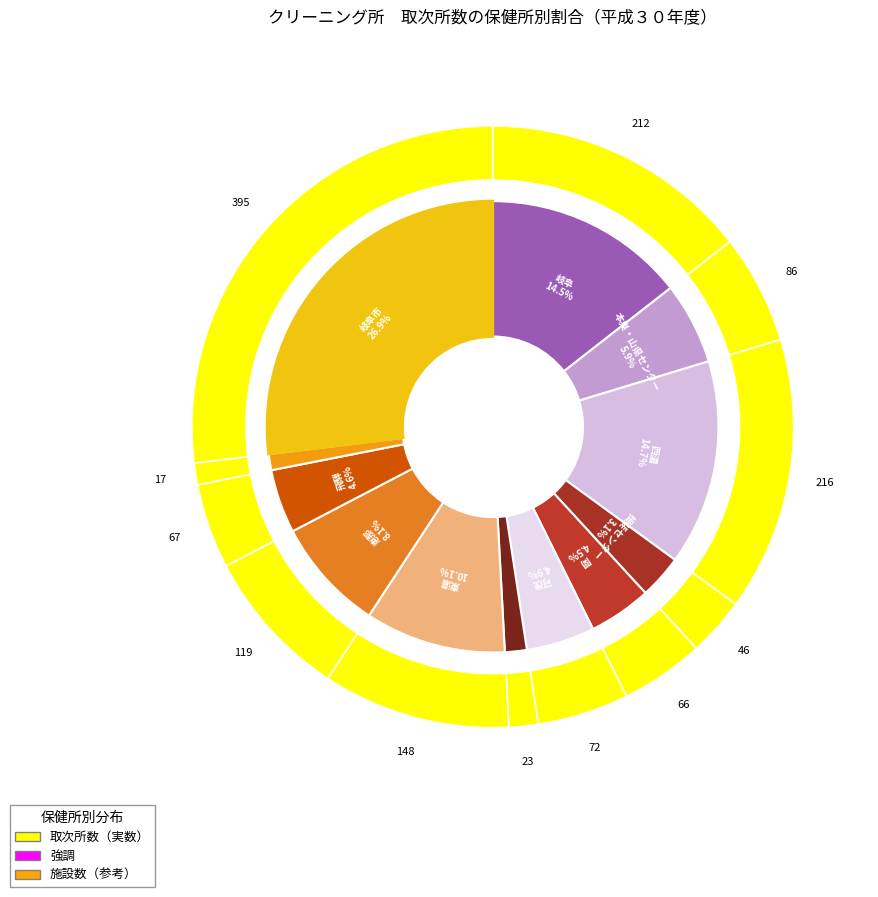

To the nearest percent, what is the difference between the largest and smallest slice percentages?

26%